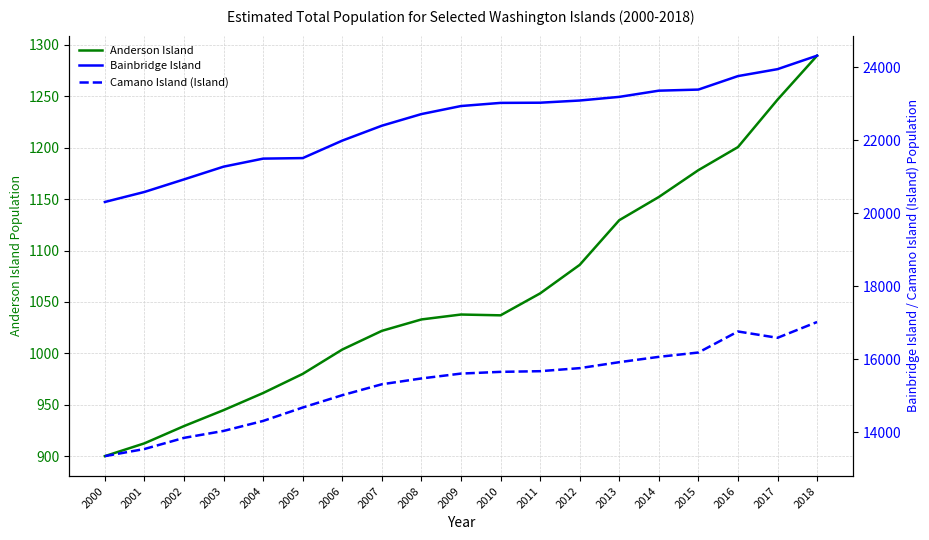

At which label does Anderson Island first exceed 1037?

2009